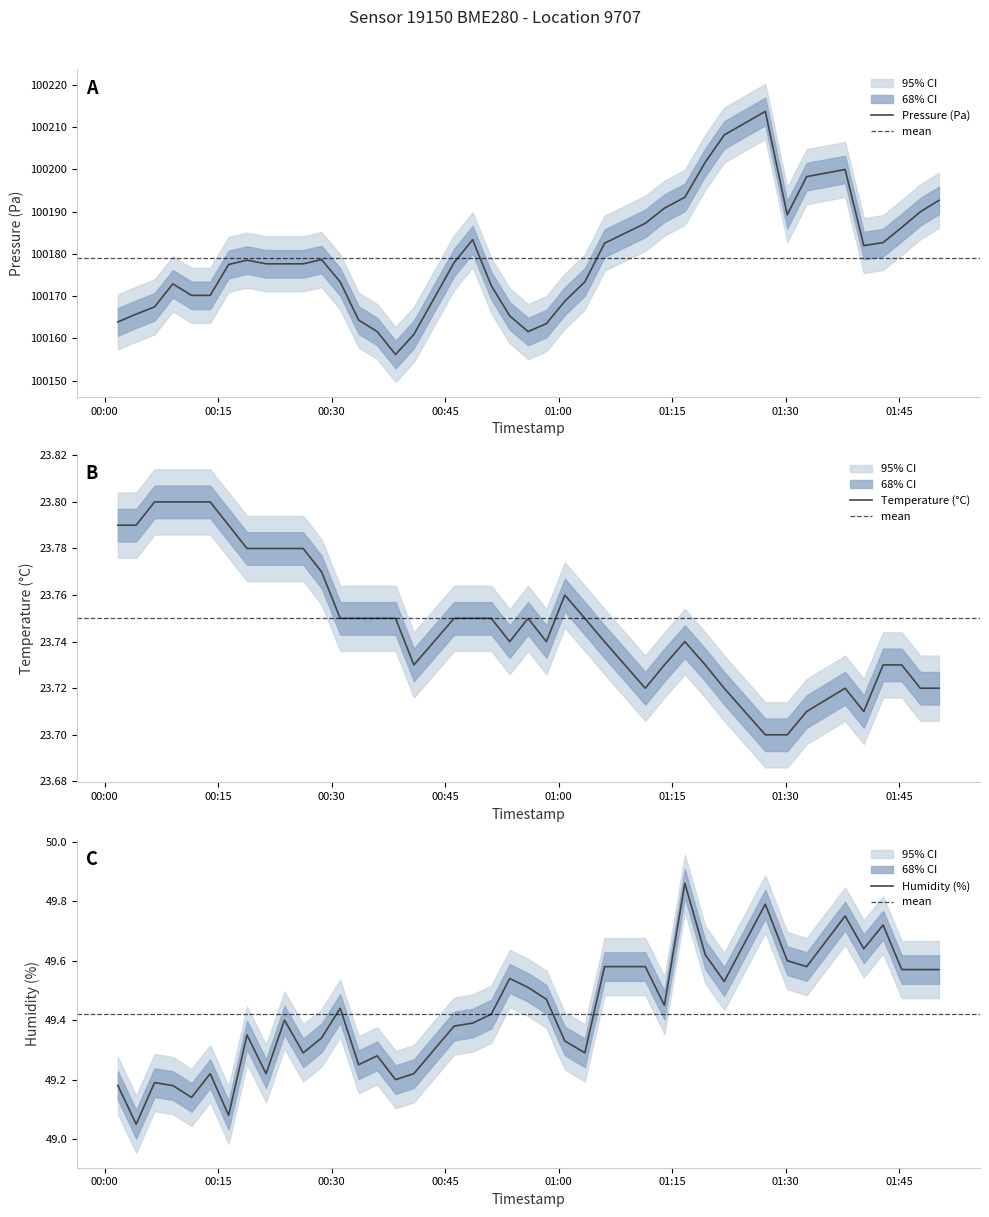

True or false: humidity has more than 1 interior local peaks.

True